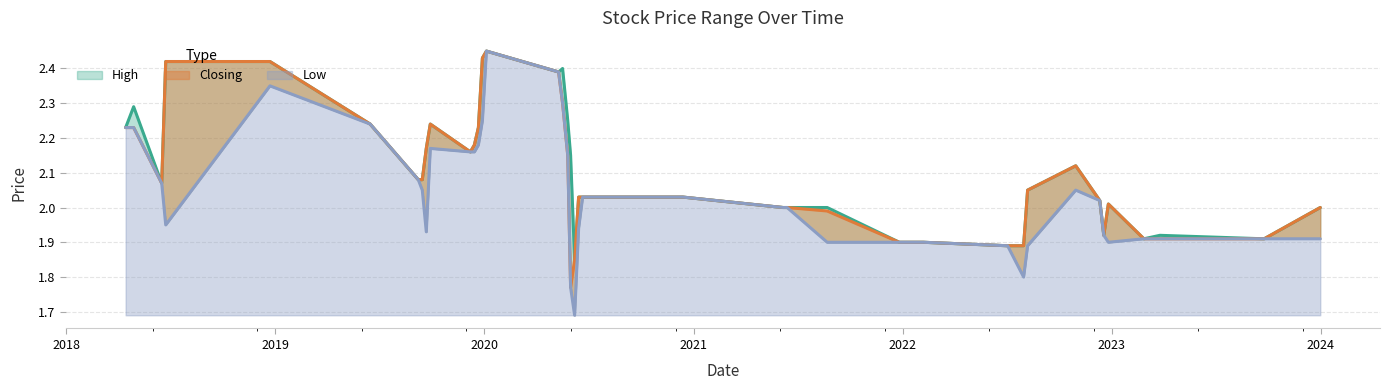

What is the difference between the highest and lowest values at 30/10/2022?

0.1